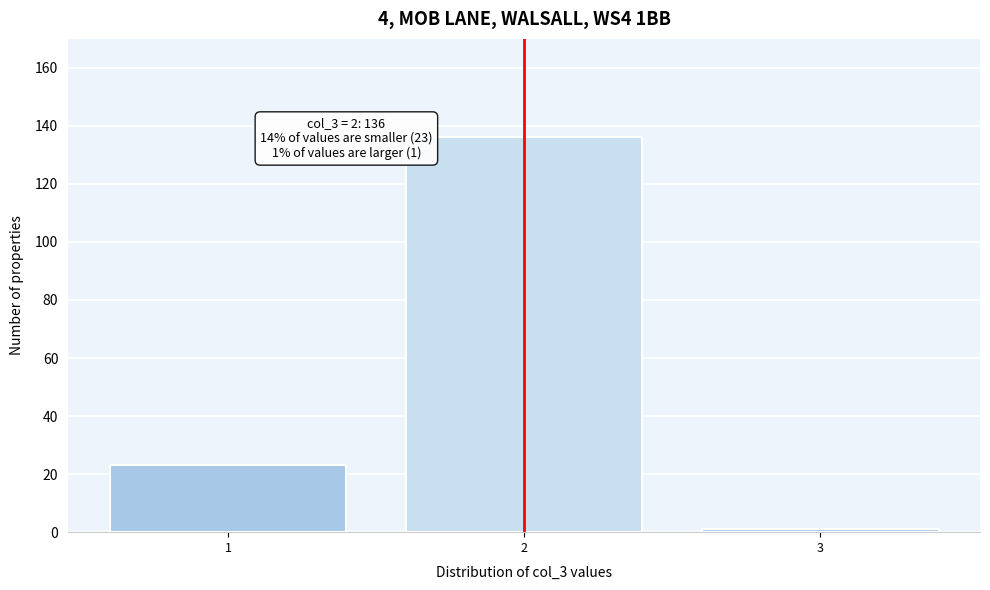

Which range on the x-axis has the tallest bar?

1.5 to 2.5